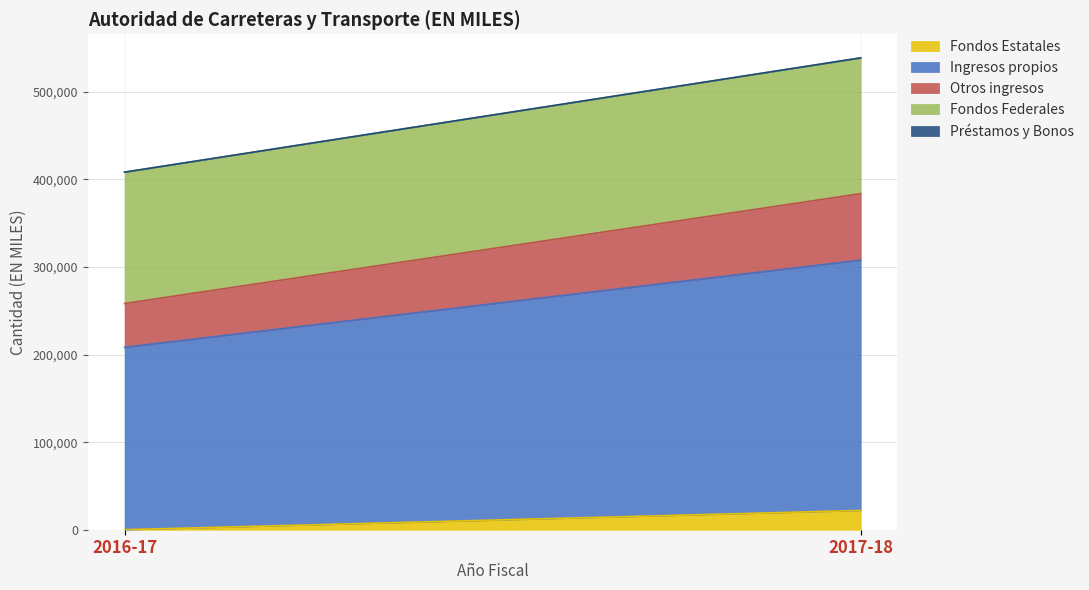

What is the difference between the Fondos Estatales values at 2017-18 and 2016-17?

22000